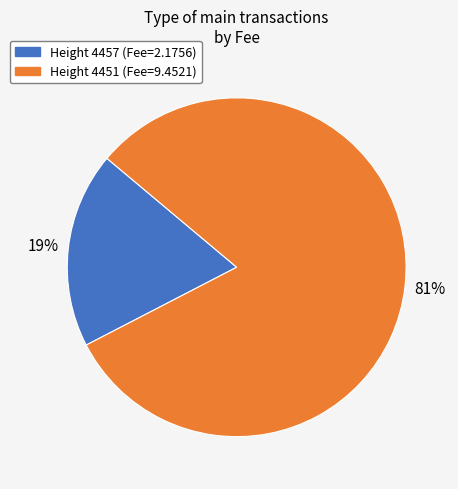

Rank the categories by value from highest to lowest.

Height 4451 (Fee=9.4521), Height 4457 (Fee=2.1756)